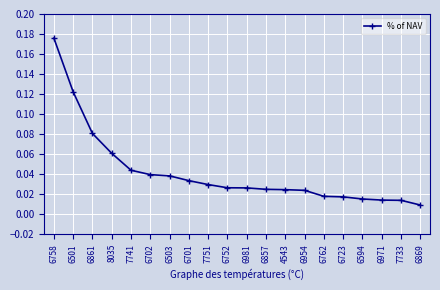

The value at 8035 is 0.0. True or false?

False